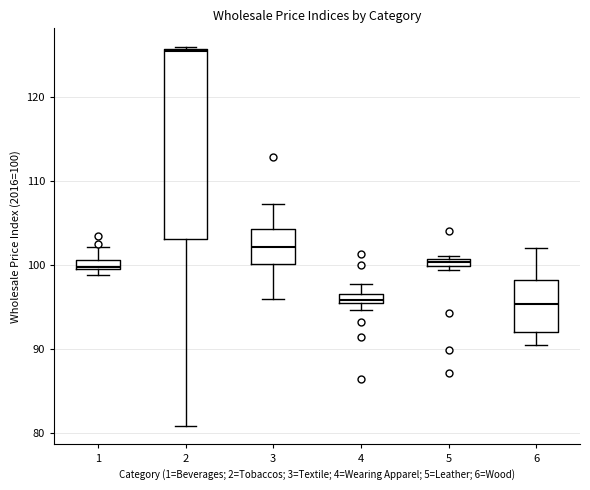

Which box's median line is the highest?

2